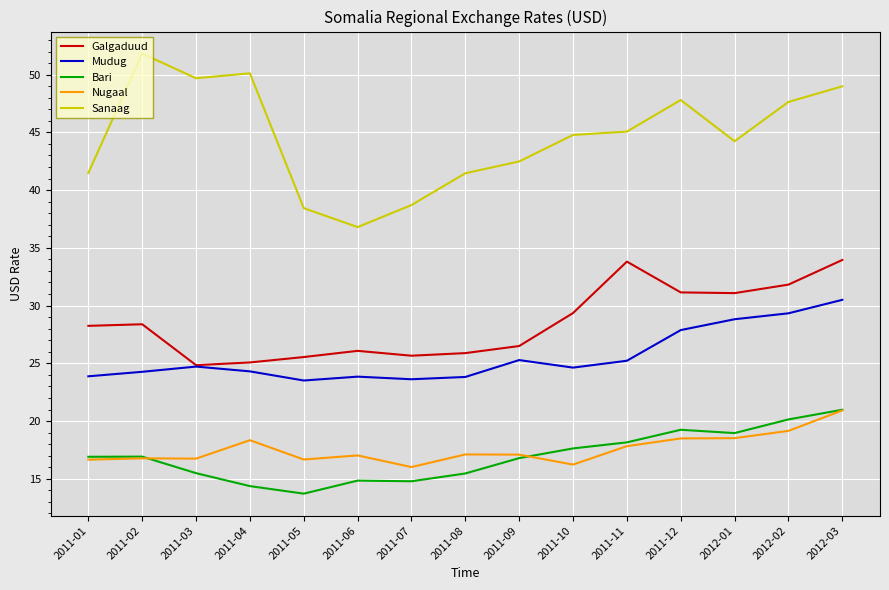

What value does the Mudug series have at 2011-10?

24.6